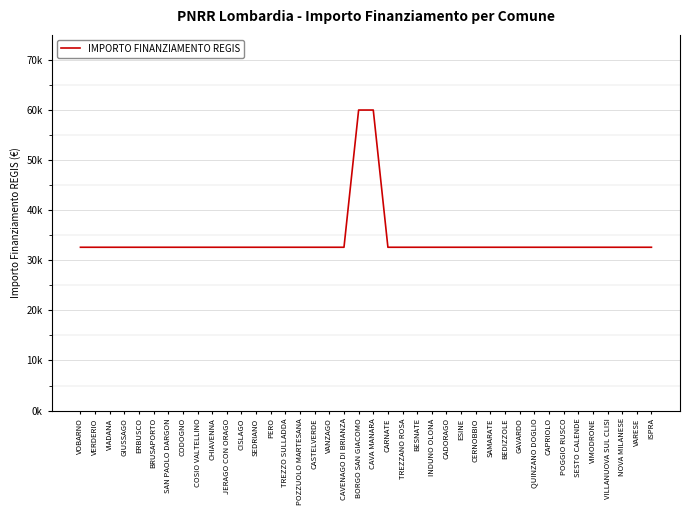

Is this an area chart (filled region under the line)?

No